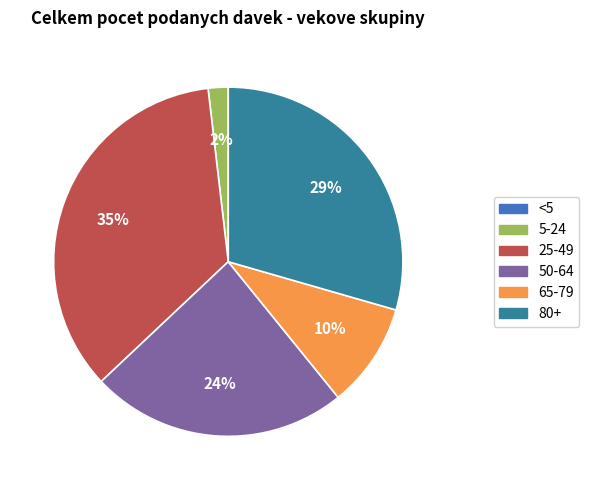

To the nearest percent, what is the difference between the largest and smallest slice percentages?

35%